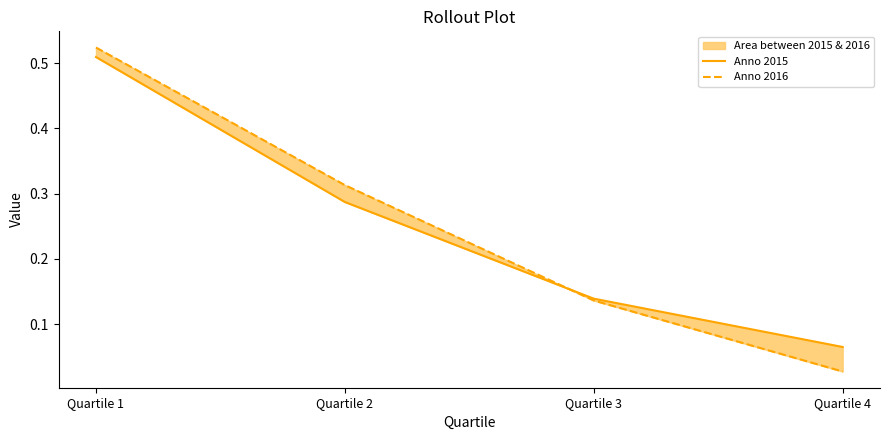

True or false: Anno 2016 has a value of 0.5 at Quartile 1.

True